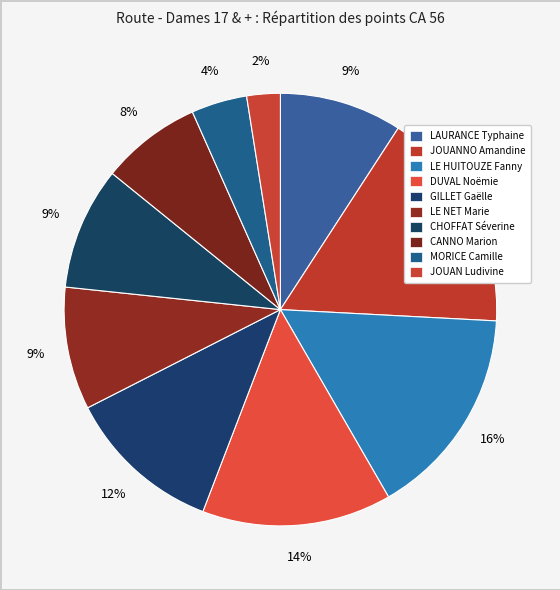

To the nearest percent, what portion does LE NET Marie represent?

9%